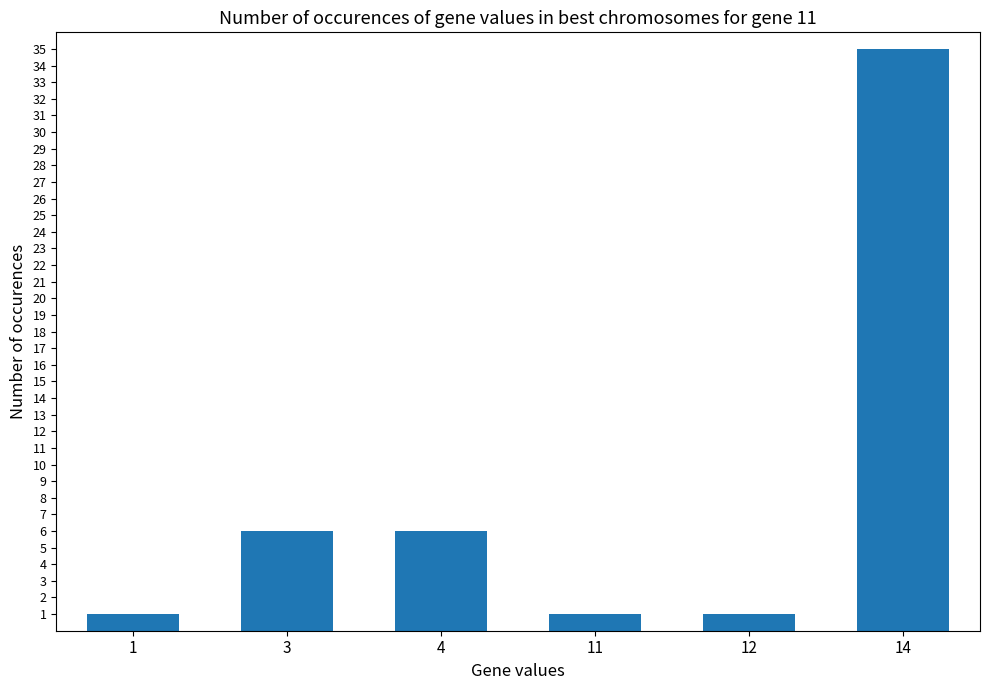

What is the change in value from 1 to 3?

+5